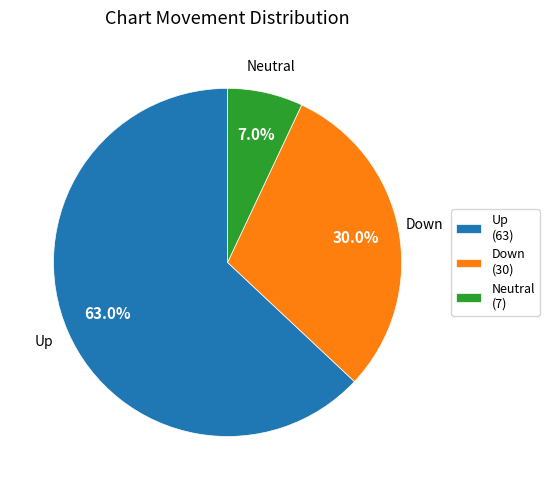

Do Up and Neutral together represent more than half of the pie?

Yes